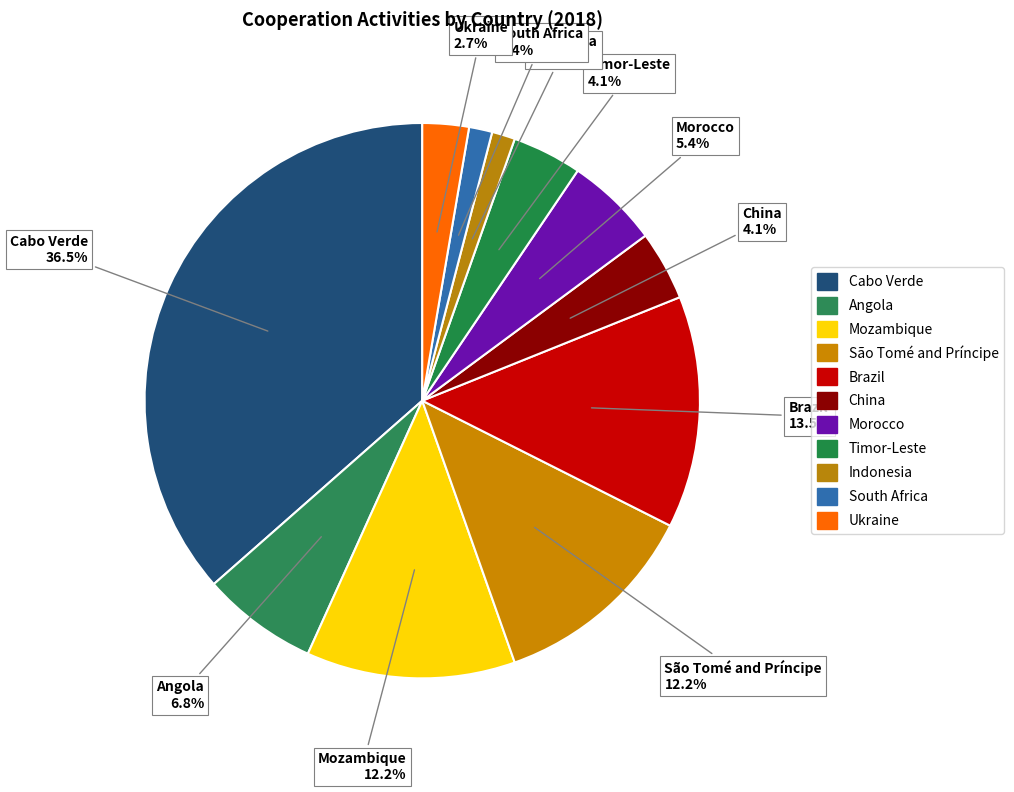

Is there any slice that represents more than half of the pie?

No